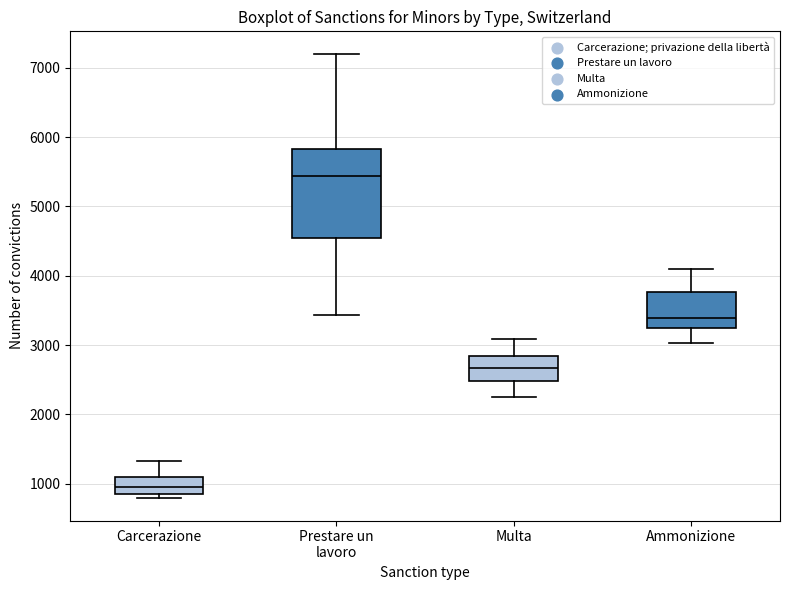

Which box's median line is the lowest?

Carcerazione